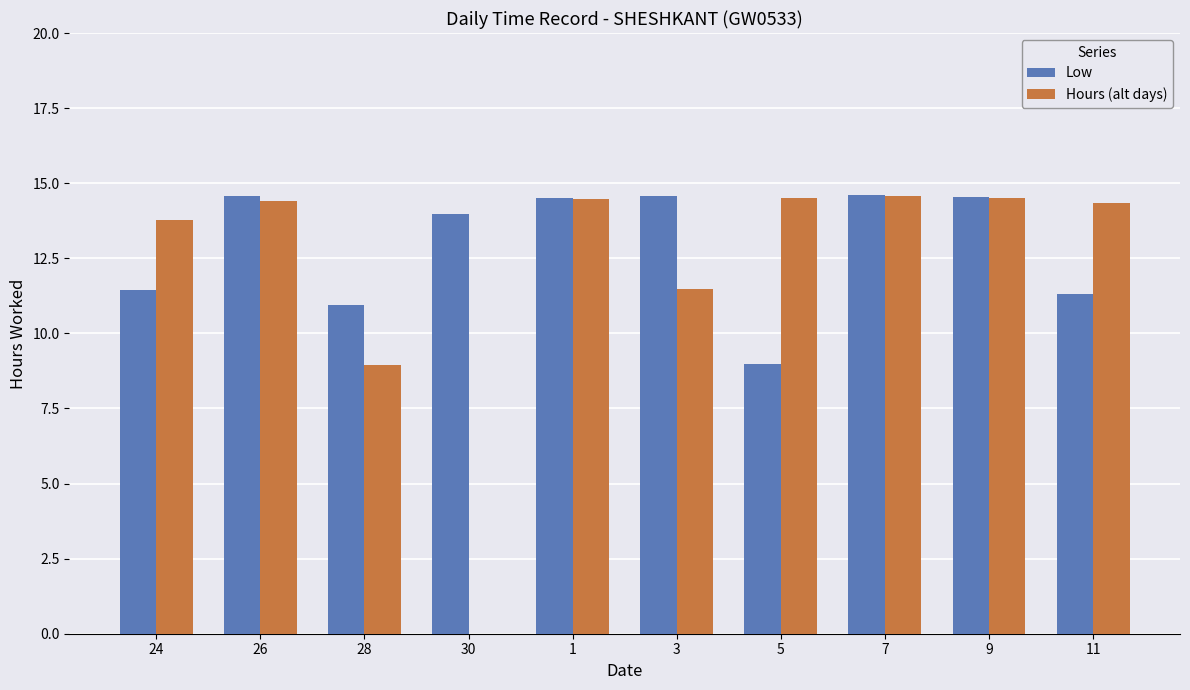

Count the number of data series in this chart.

2